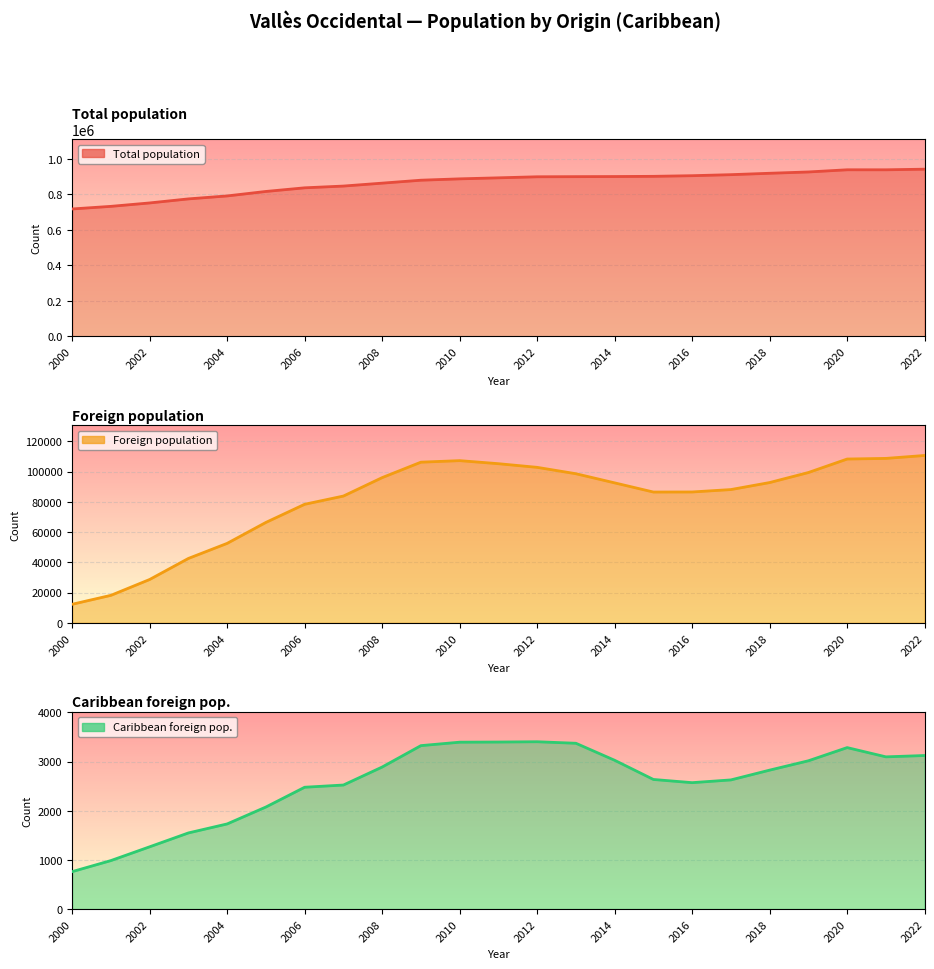

What is the average value of the Caribbean foreign pop. series?

2580